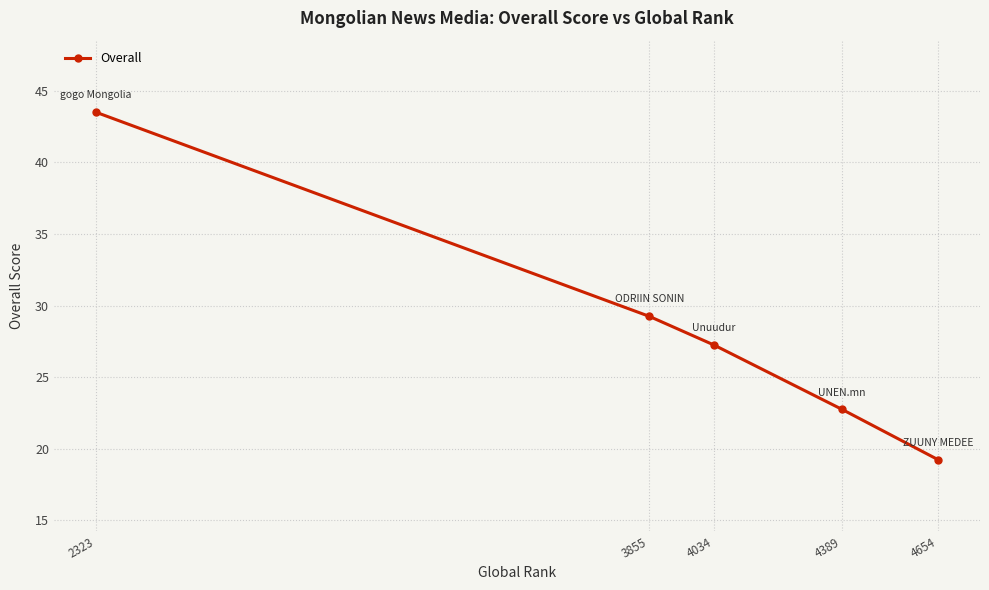

What is the maximum value shown in the chart?

43.5